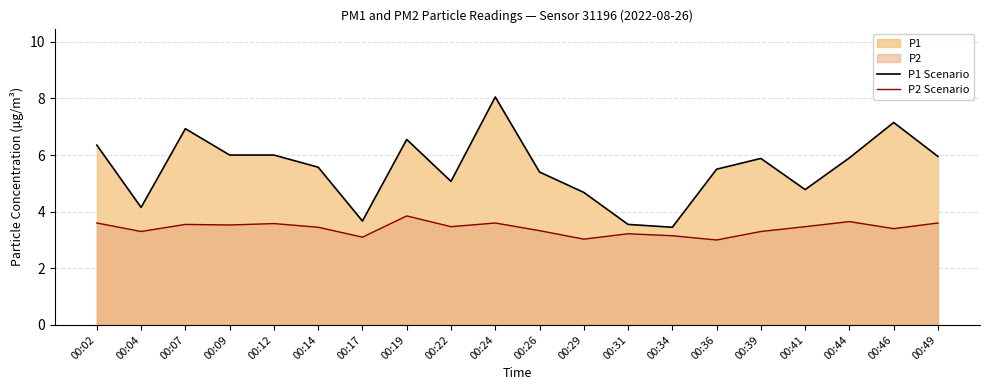

What is the sum of all P1 Scenario values?

110.6